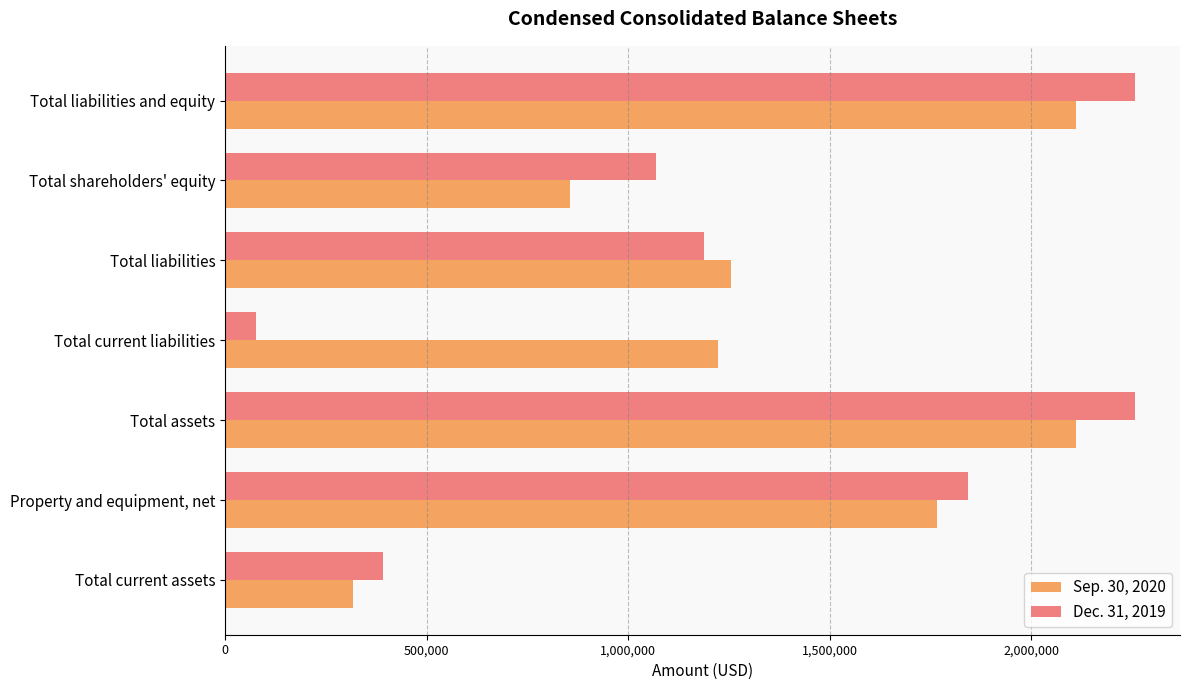

Where is Sep. 30, 2020 nearest to the value 1214210?

Total current liabilities